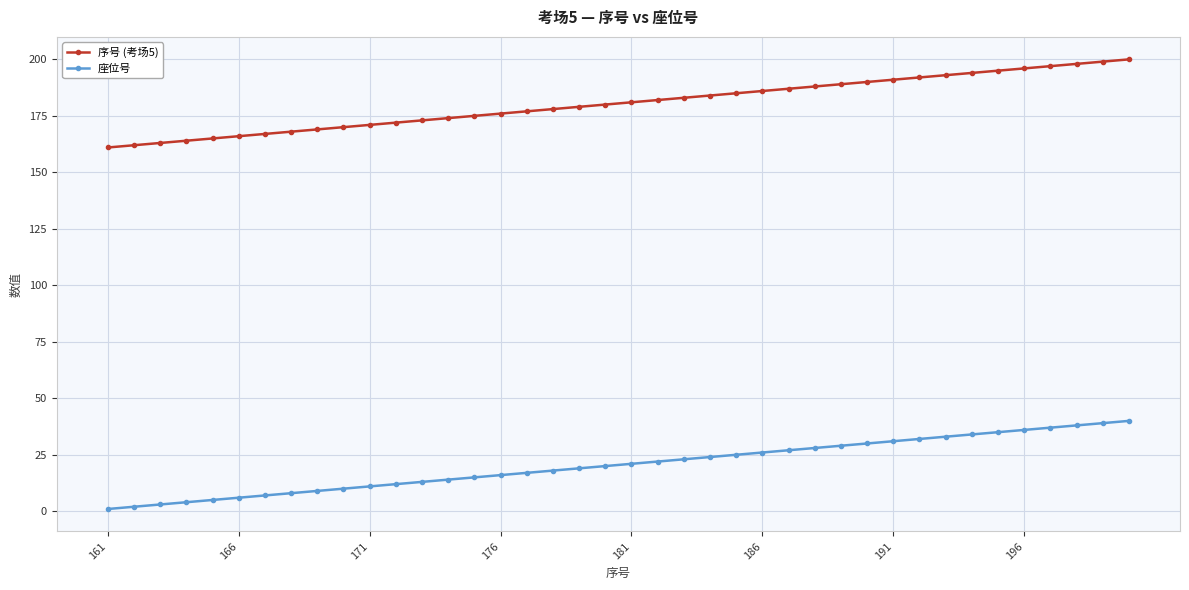

What is the difference between the second highest and minimum values in the 座位号 series?

38